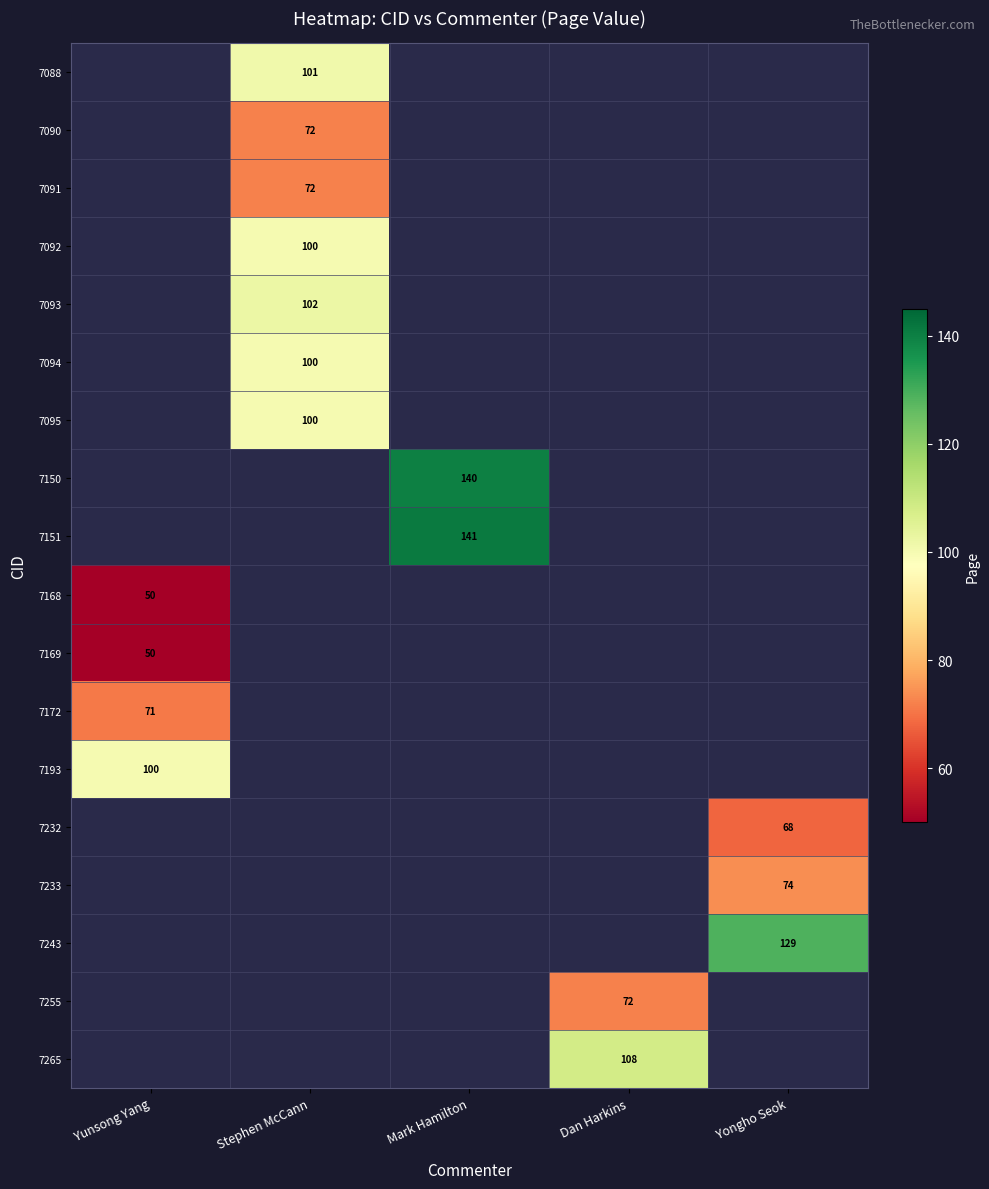

Count the number of categories in the chart.

5